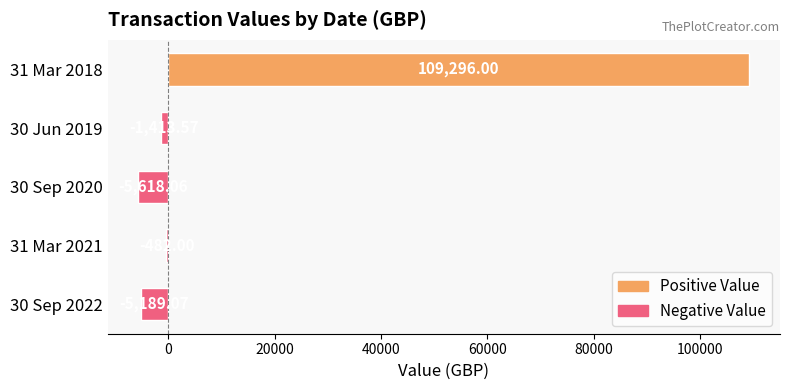

List the labels in order of value, largest first.

31 Mar 2018, 31 Mar 2021, 30 Jun 2019, 30 Sep 2022, 30 Sep 2020